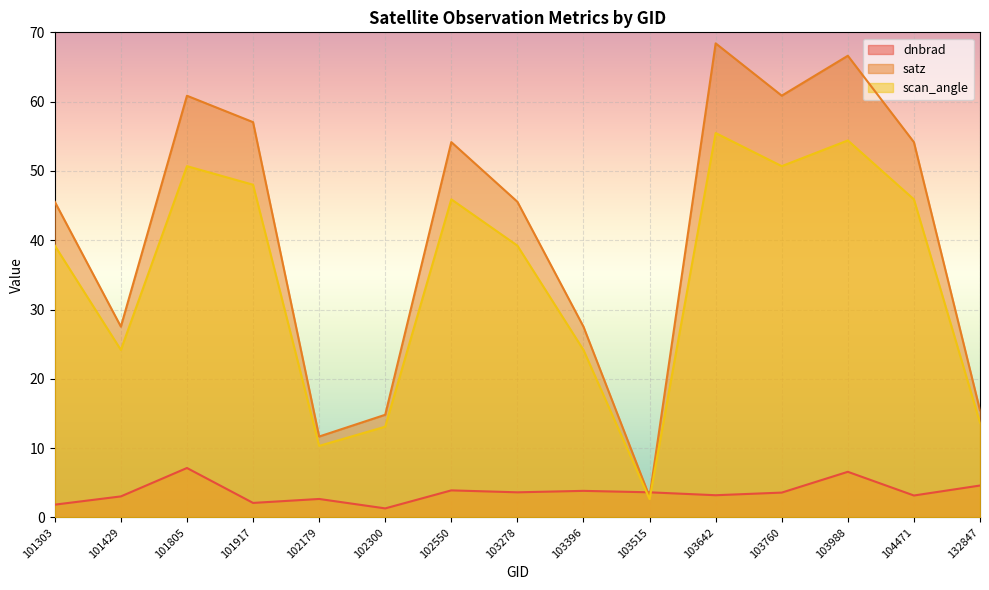

How many times do satz and dnbrad cross each other?

2